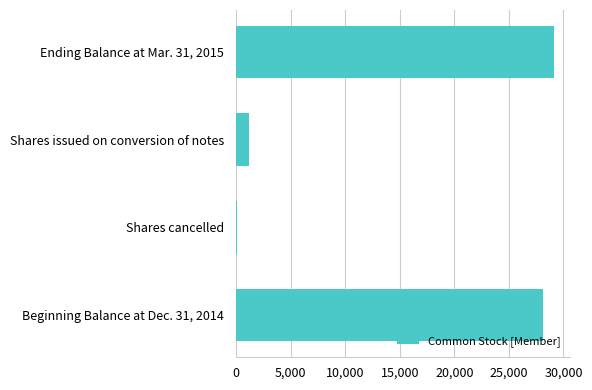

Which label corresponds to the largest value in the chart?

Ending Balance at Mar. 31, 2015